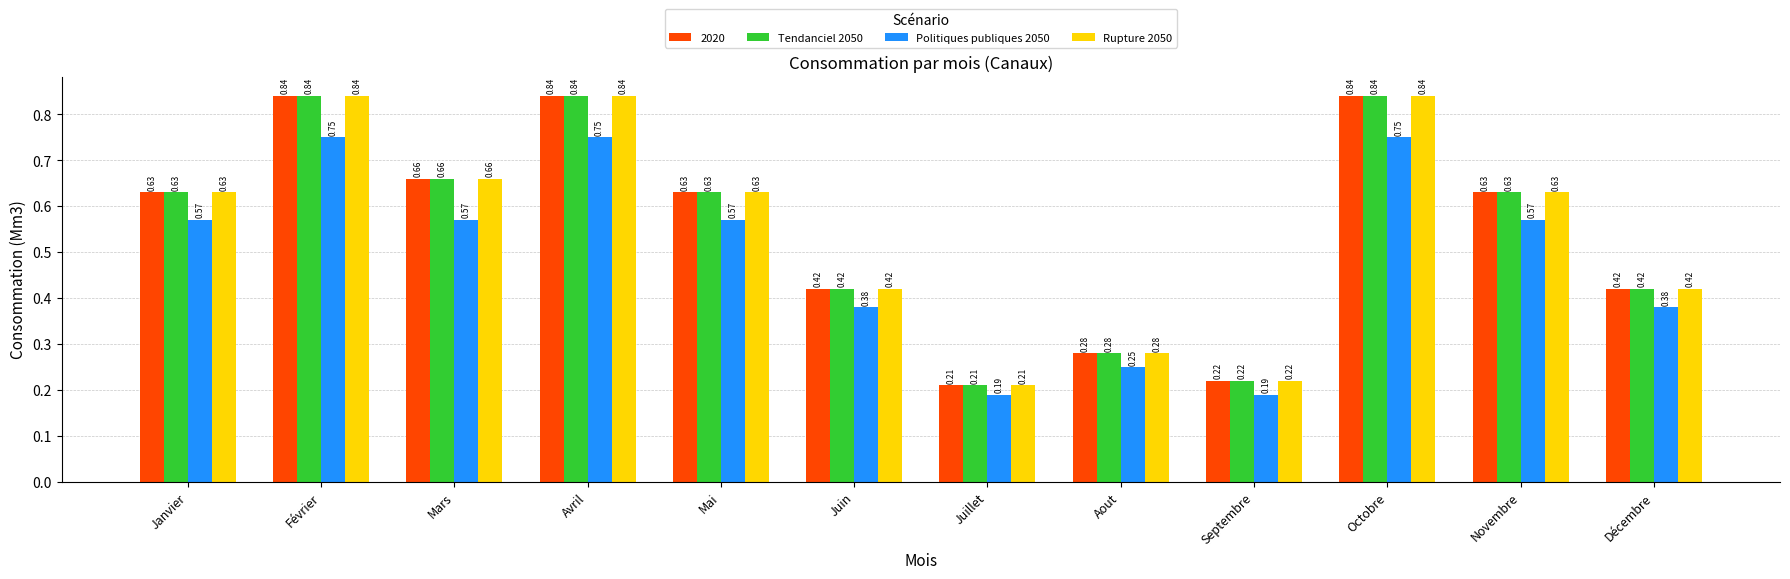

How many data points does each series have?

12